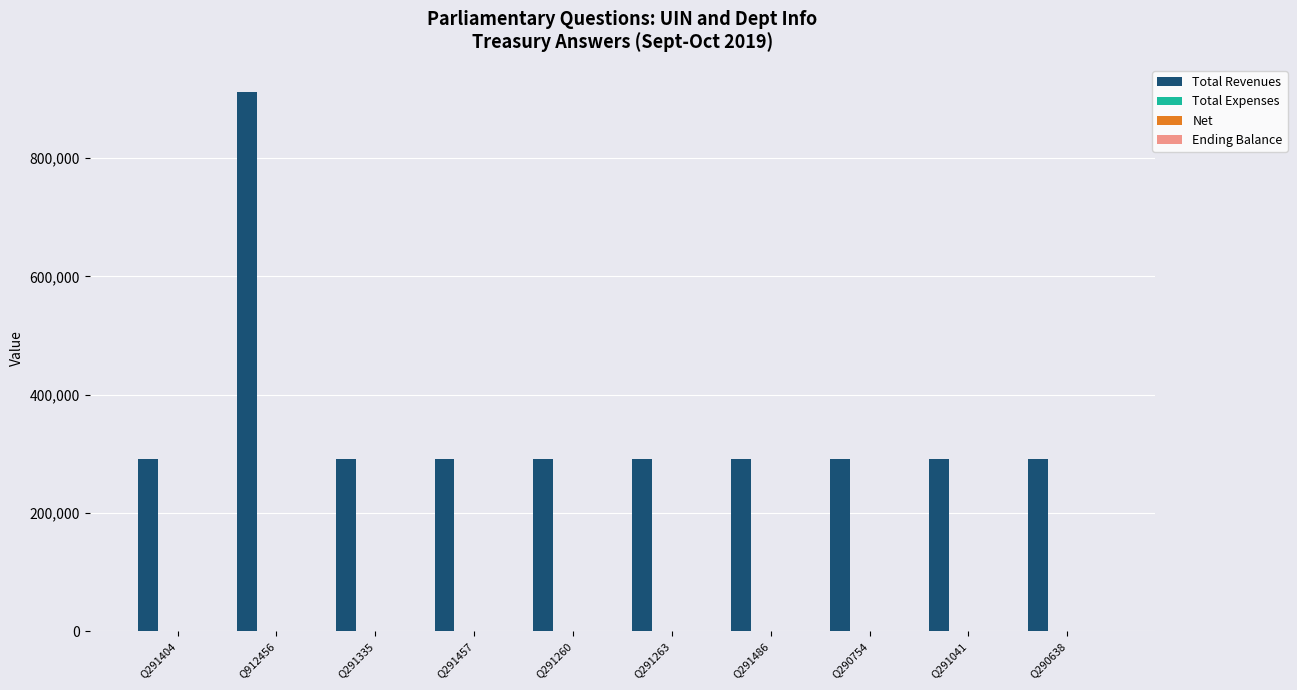

Between Q912456 and Q291486, which series saw the biggest shift?

Total Revenues